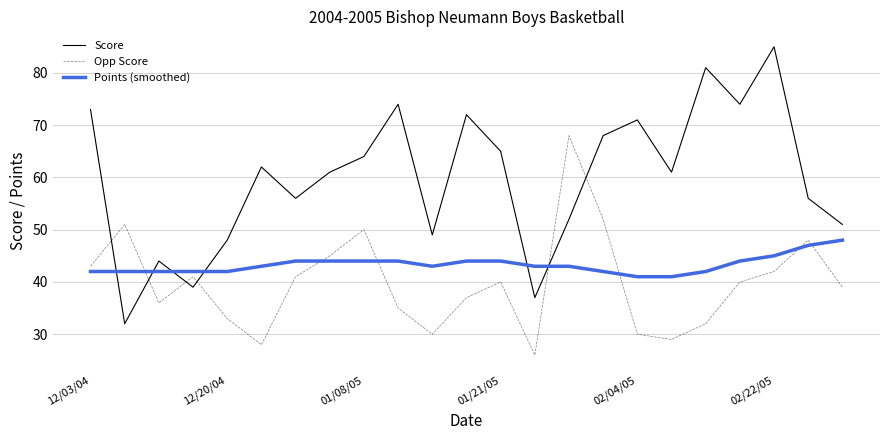

In Opp Score, how many points are lower than both neighbors (excluding endpoints)?

5